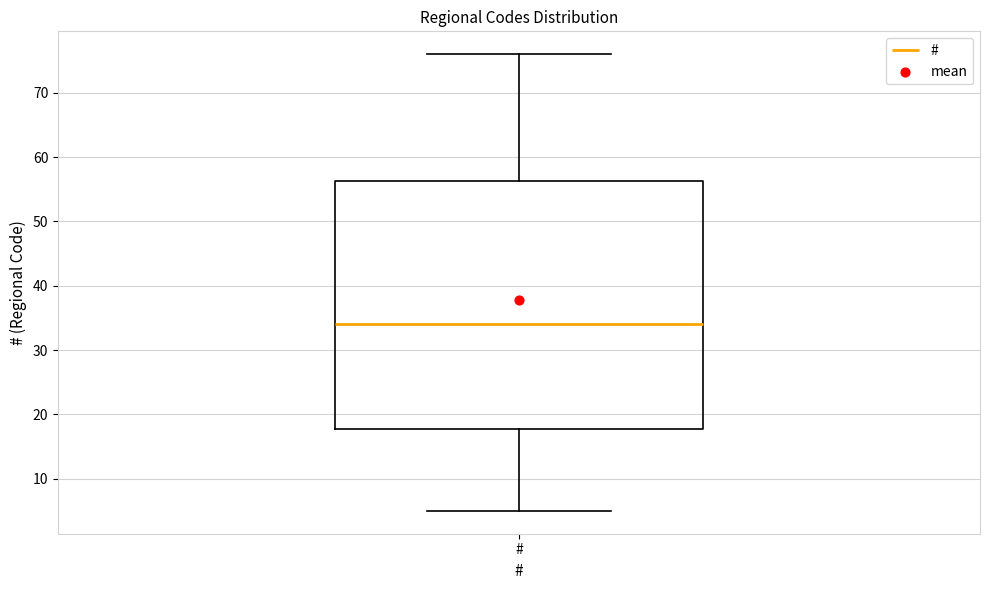

Read this box plot against the y-axis: the position of the median line, the range covered by the box, and the ends of both whiskers. The values are not printed on the chart, so give them approximately, as read against the axis.

median 34, box 18 to 56, whiskers 5 to 76